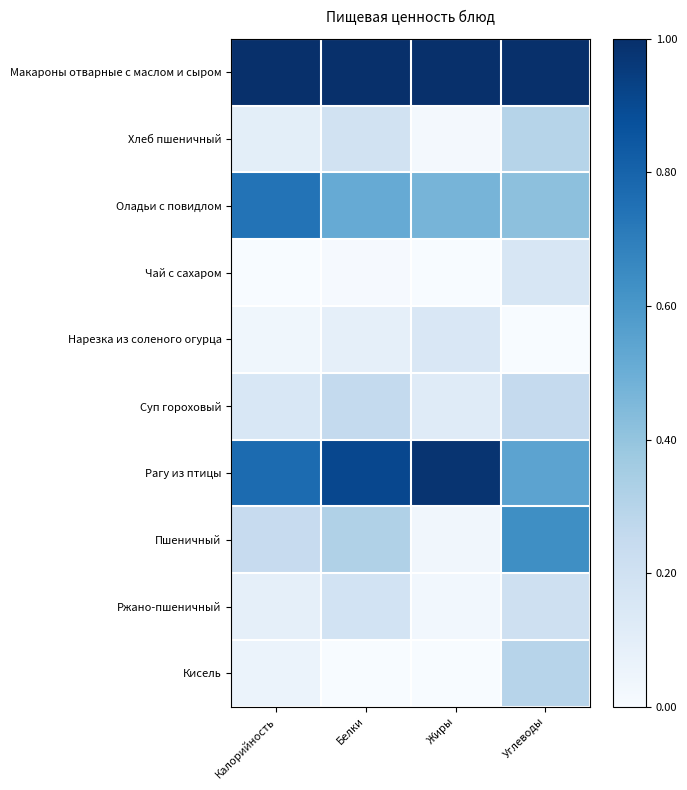

Reading left to right, what are all the values shown in this chart?

Макароны отварные с маслом и сыром: Калорийность=1.0	Белки=1.0	Жиры=1.0	Углеводы=1.0
Хлеб пшеничный: Калорийность=0.1	Белки=0.2	Жиры=0.0	Углеводы=0.3
Оладьи с повидлом: Калорийность=0.7	Белки=0.5	Жиры=0.5	Углеводы=0.4
Чай с сахаром: Калорийность=0.0	Белки=0.0	Жиры=0.0	Углеводы=0.2
Нарезка из соленого огурца: Калорийность=0.0	Белки=0.1	Жиры=0.2	Углеводы=0.0
Суп гороховый: Калорийность=0.2	Белки=0.3	Жиры=0.1	Углеводы=0.3
Рагу из птицы: Калорийность=0.8	Белки=0.9	Жиры=1.0	Углеводы=0.5
Пшеничный: Калорийность=0.2	Белки=0.3	Жиры=0.0	Углеводы=0.6
Ржано-пшеничный: Калорийность=0.1	Белки=0.2	Жиры=0.0	Углеводы=0.2
Кисель: Калорийность=0.1	Белки=0.0	Жиры=0.0	Углеводы=0.3